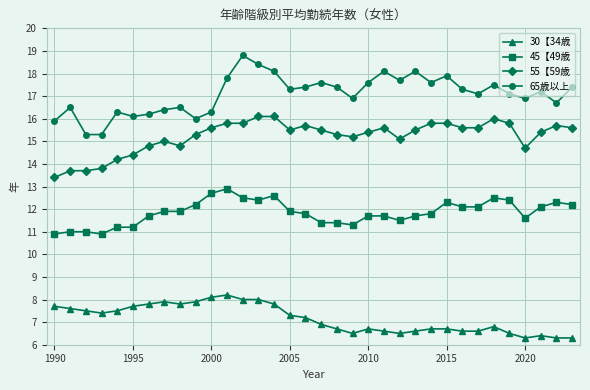

What is the difference between the second highest and second lowest values in the 30【34歳 series?

1.8